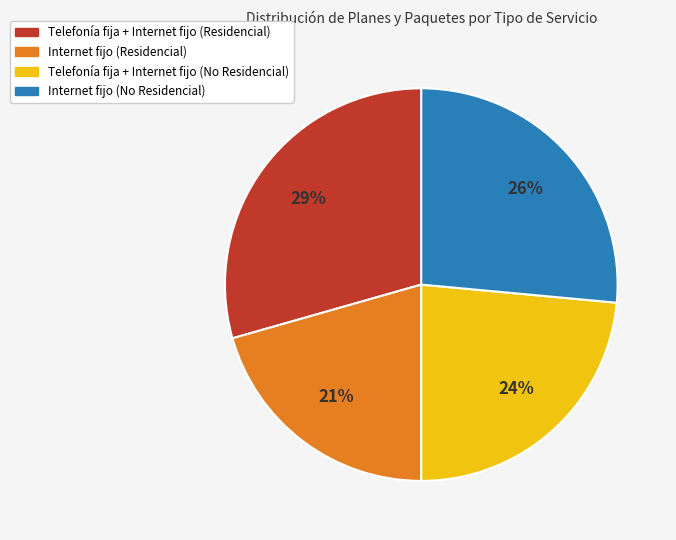

Is the sum of Internet fijo (No Residencial) and Internet fijo (Residencial) greater than half?

No